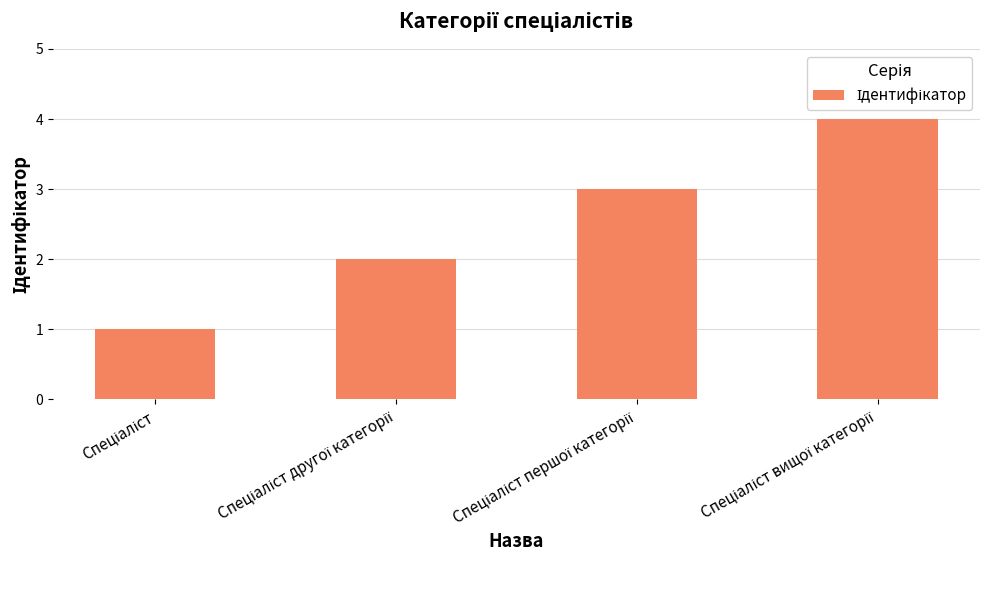

Count the number of data series in this chart.

1